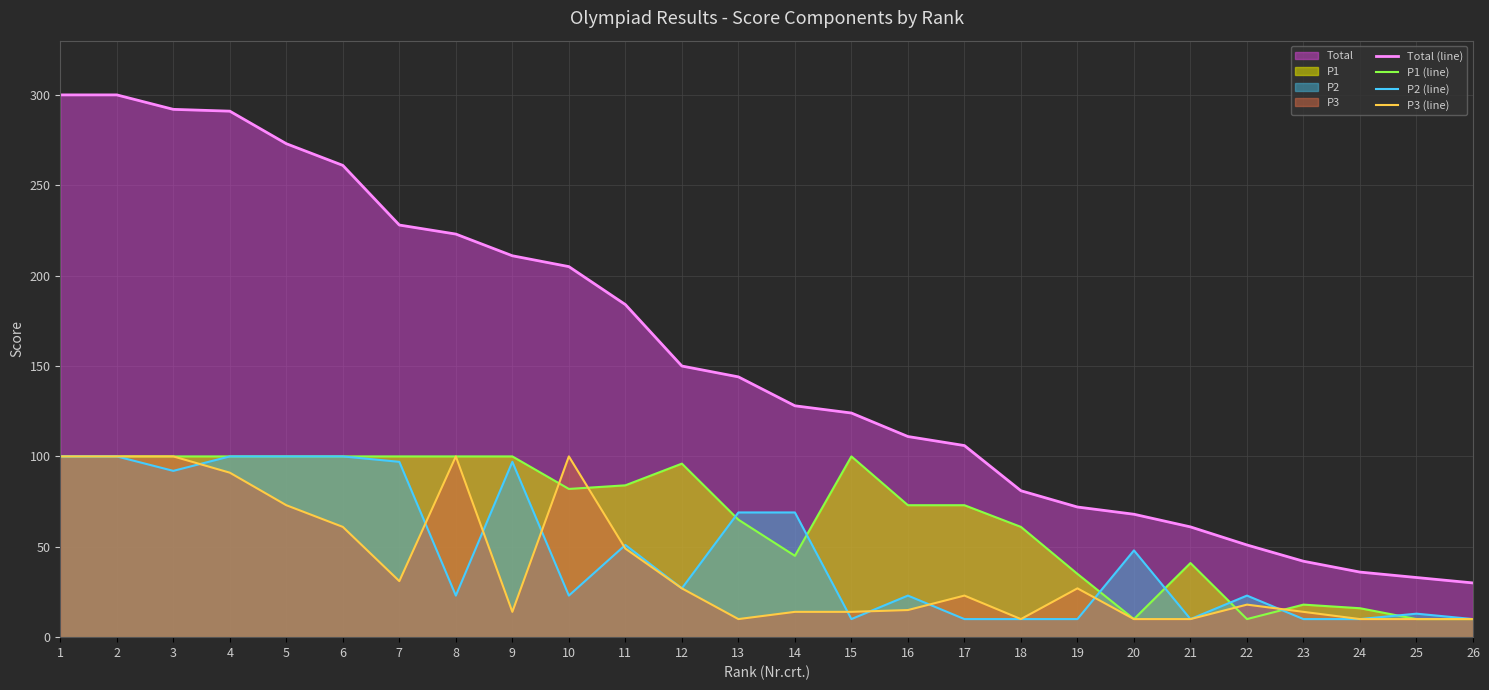

What is the difference between the maximum and second lowest values in the P3 (line) series?

90